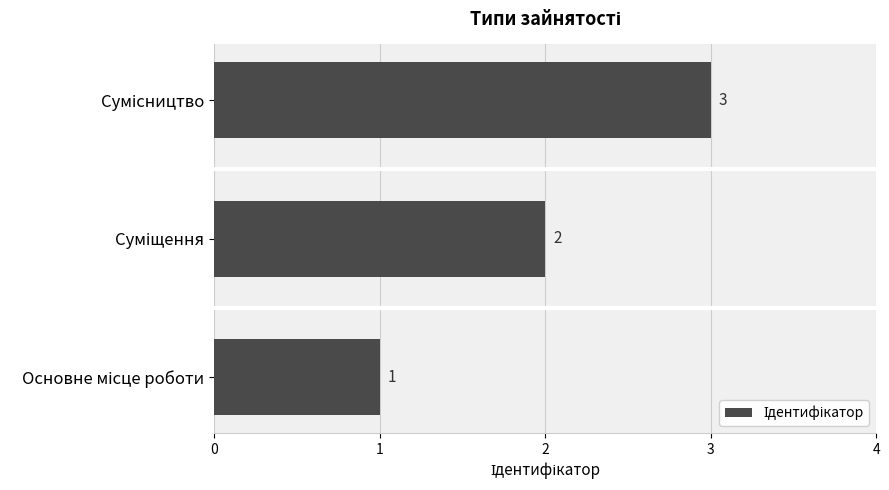

How many series are shown in this chart?

1